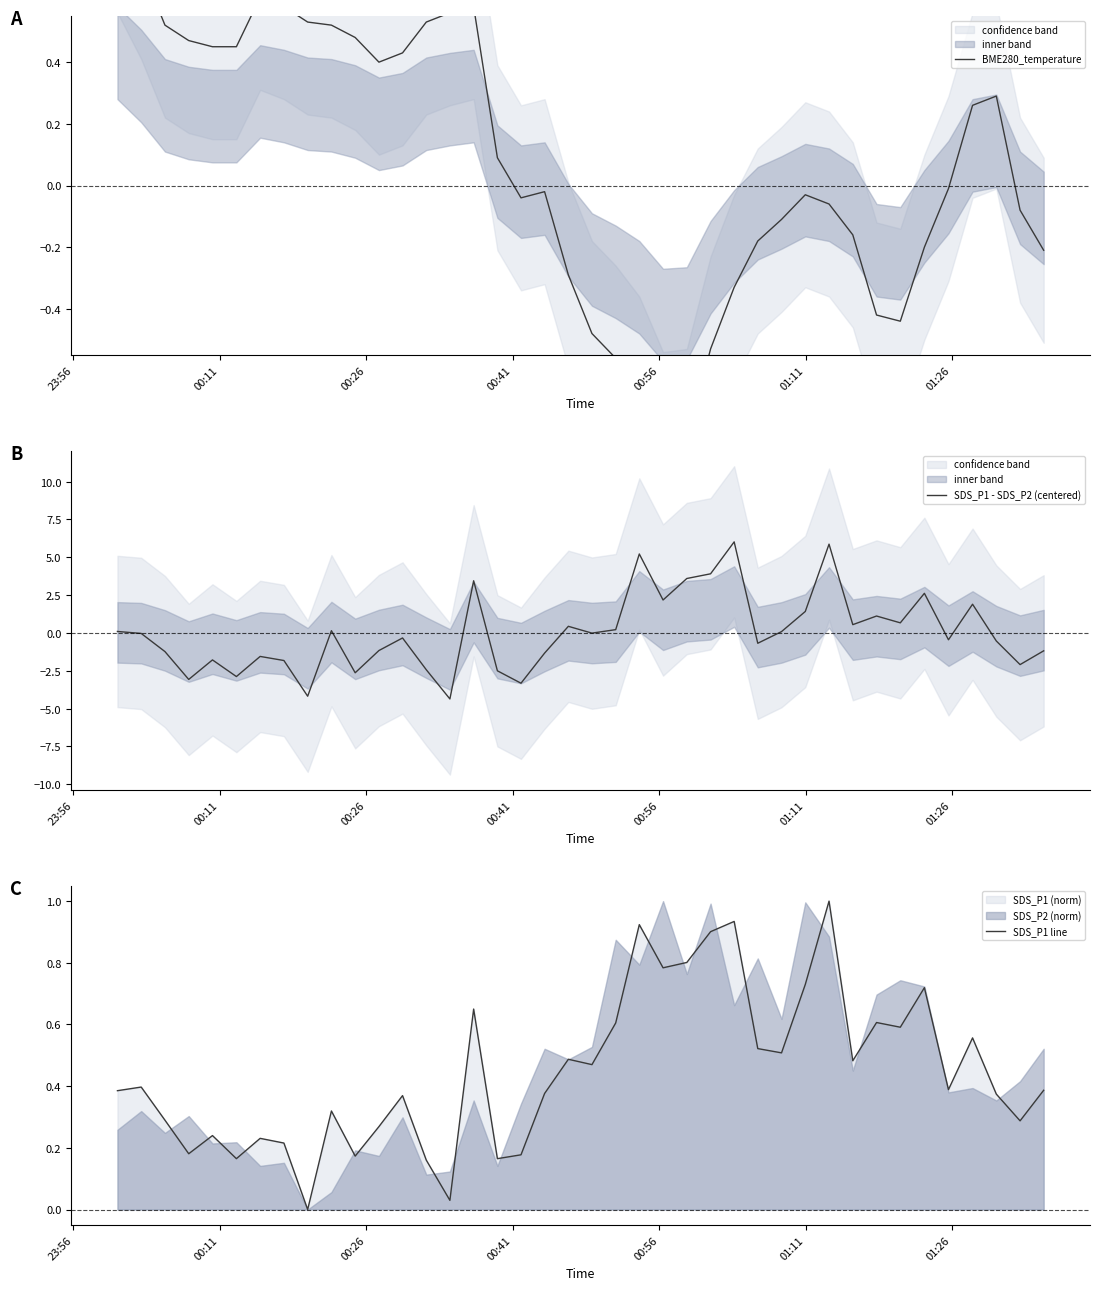

What is the highest value of the SDS_P1 - SDS_P2 (centered) series?

6.0